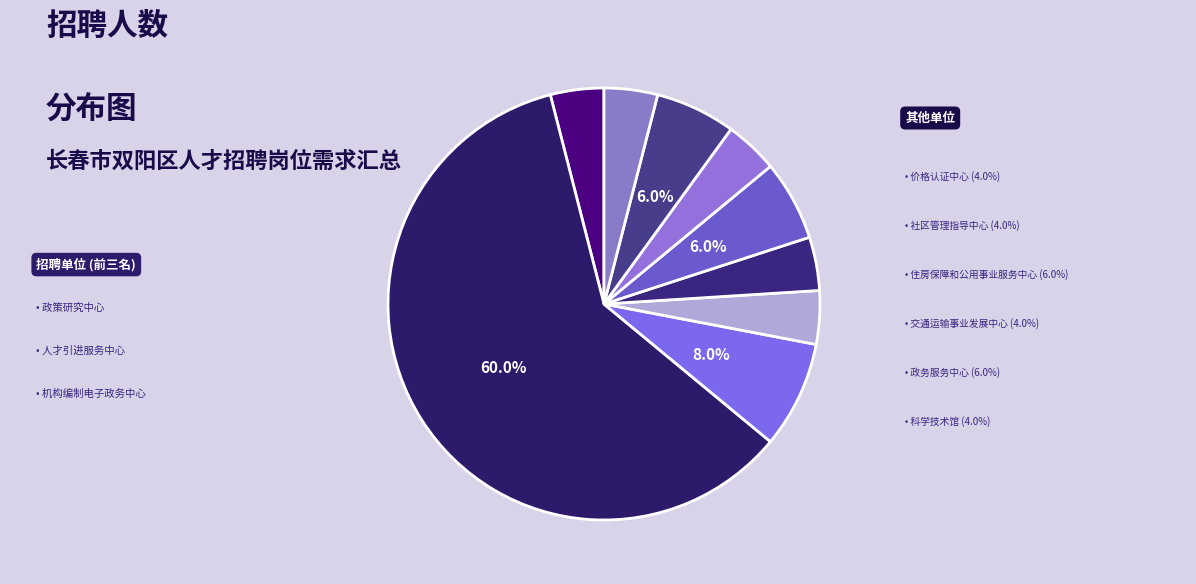

Count the number of slices in the pie.

9